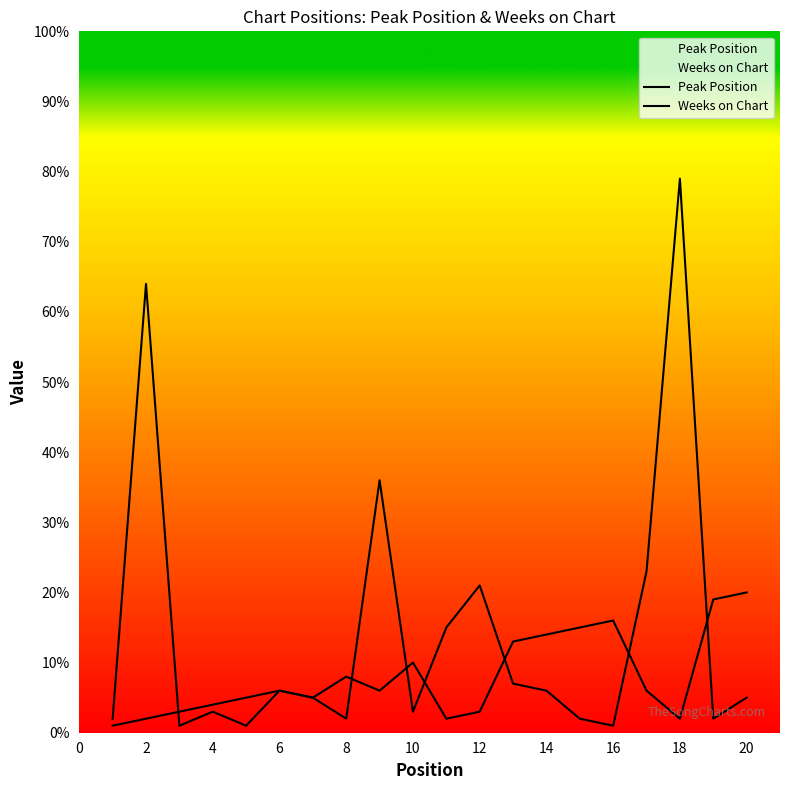

How many data points in Weeks on Chart are above 5?

9